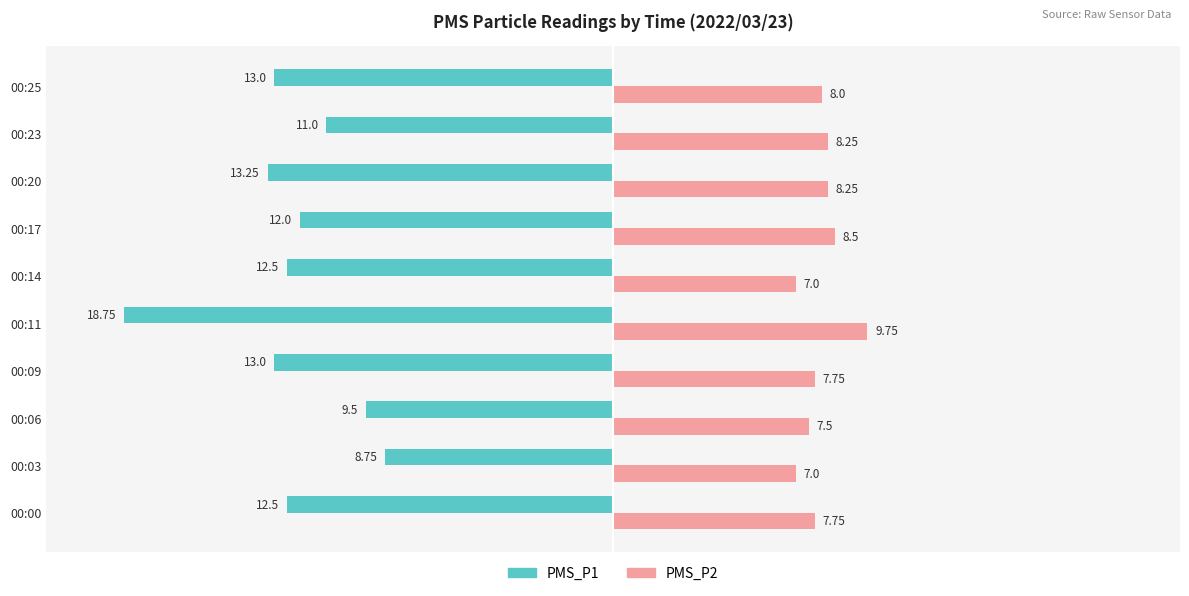

Which category has the highest value across all series?

00:11